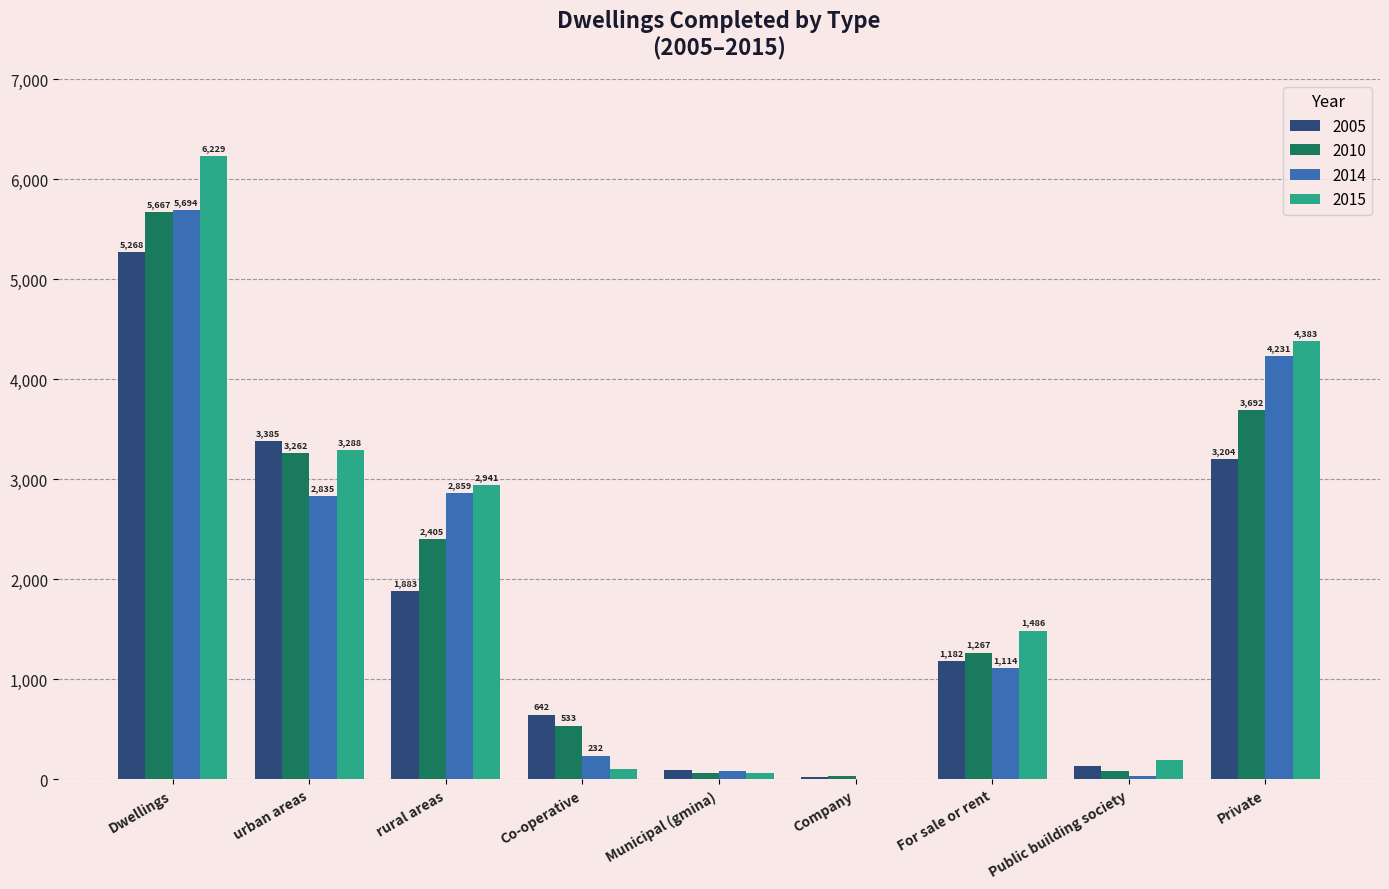

What is the maximum value for 2005?

5268